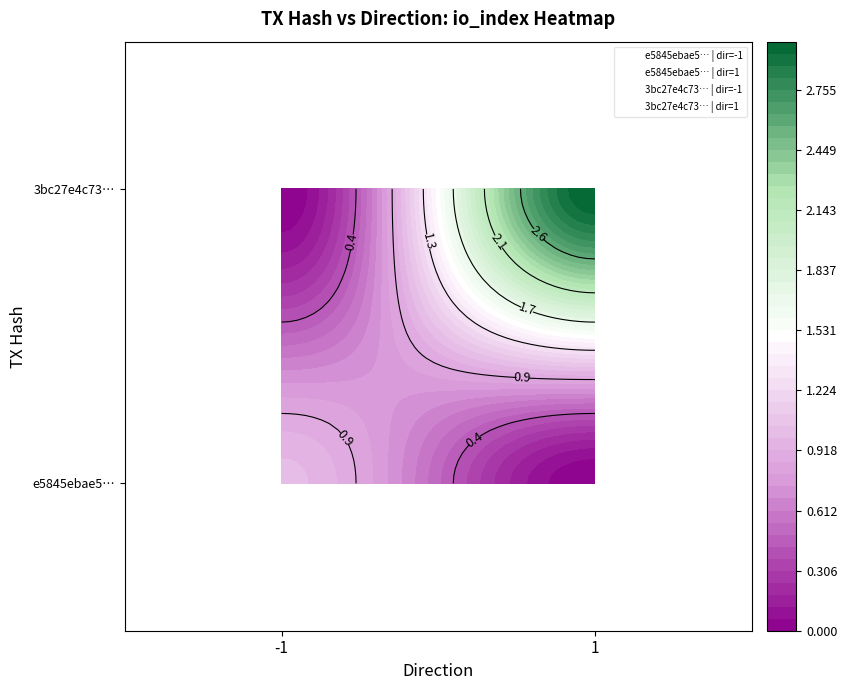

Between direction and io_index, which series saw the biggest shift?

e5845ebae57dd8344cff2c2f9c963dfa9541048